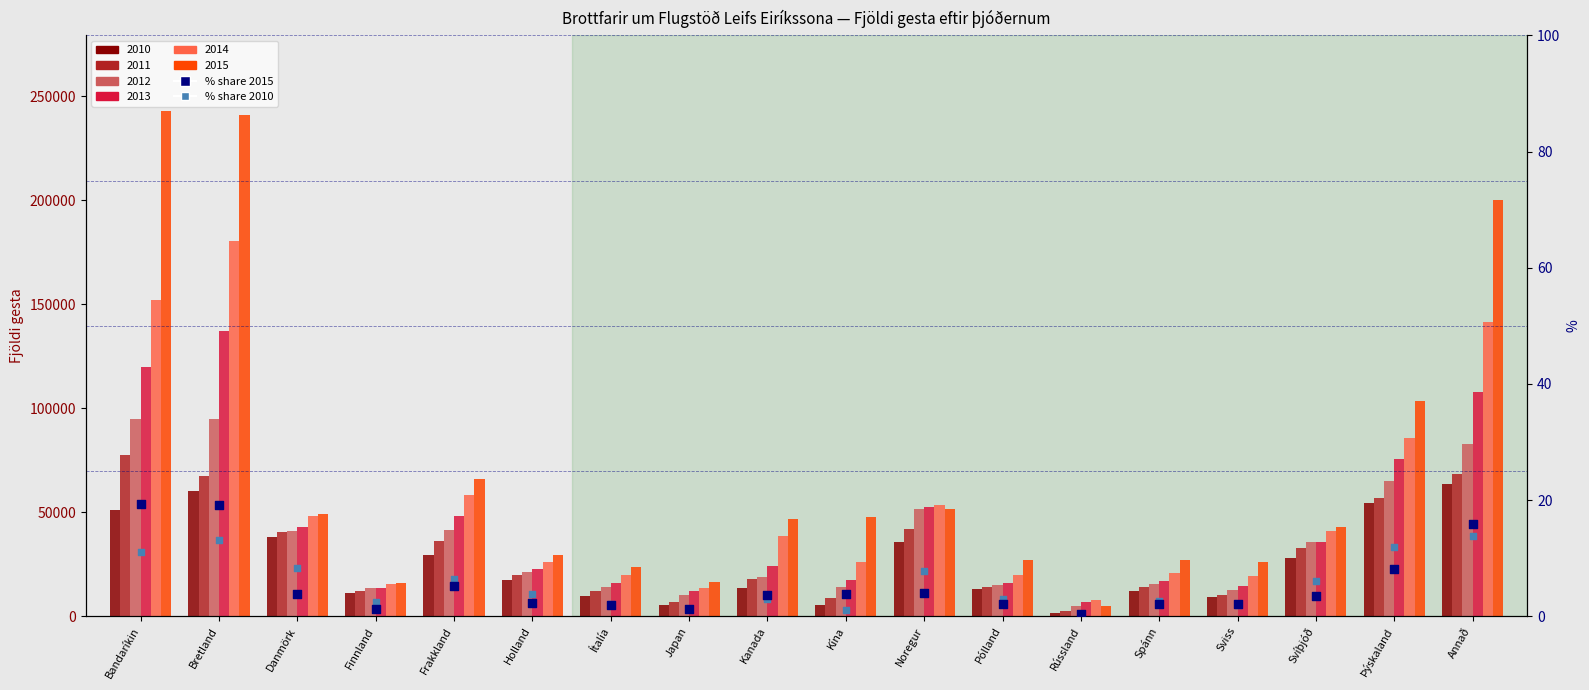

Which series has the largest total across all categories?

% share 2015